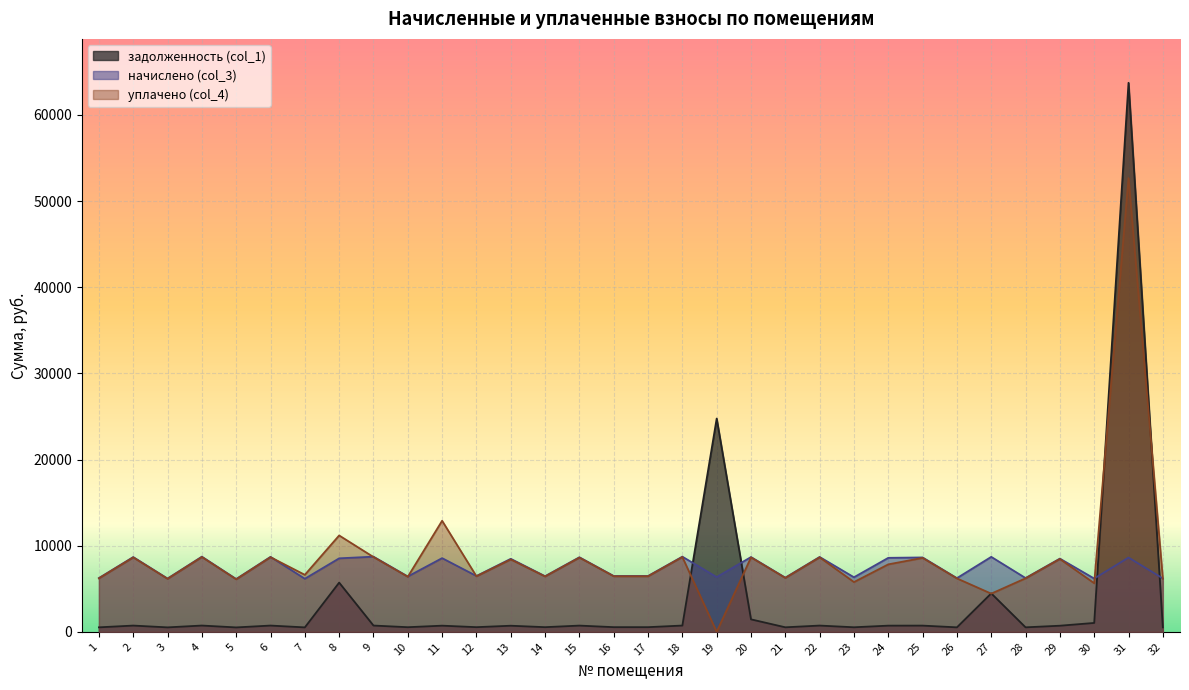

What is the difference between the maximum and minimum values in the начислено (col_3) series?

2596.4